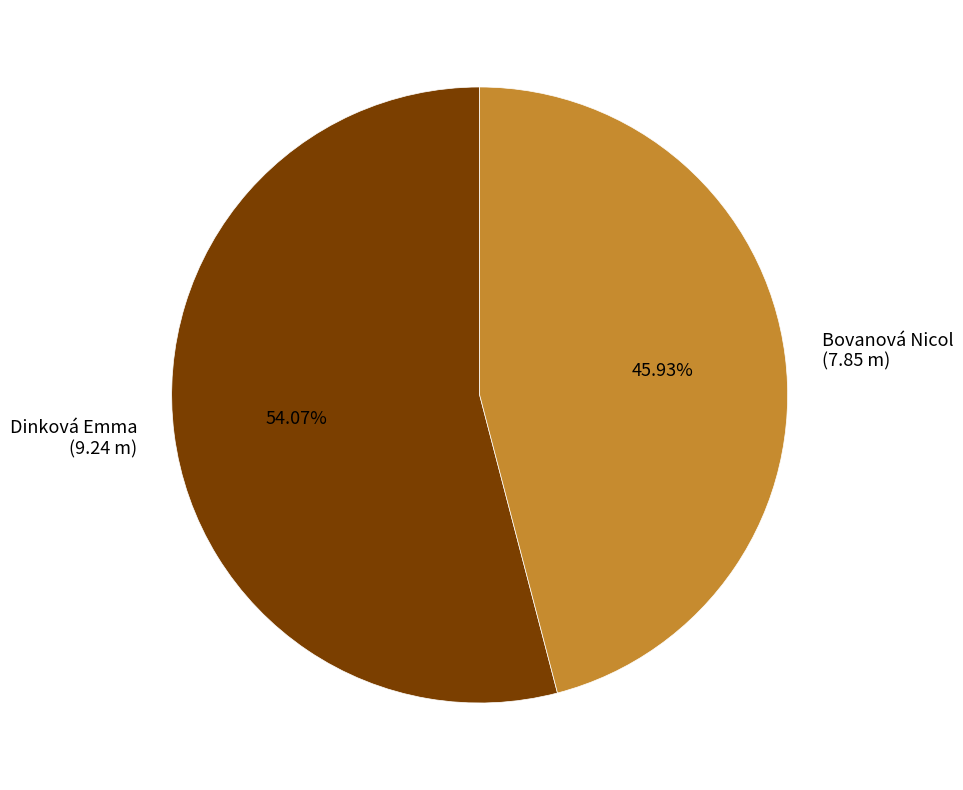

How many segments does this pie chart have?

2